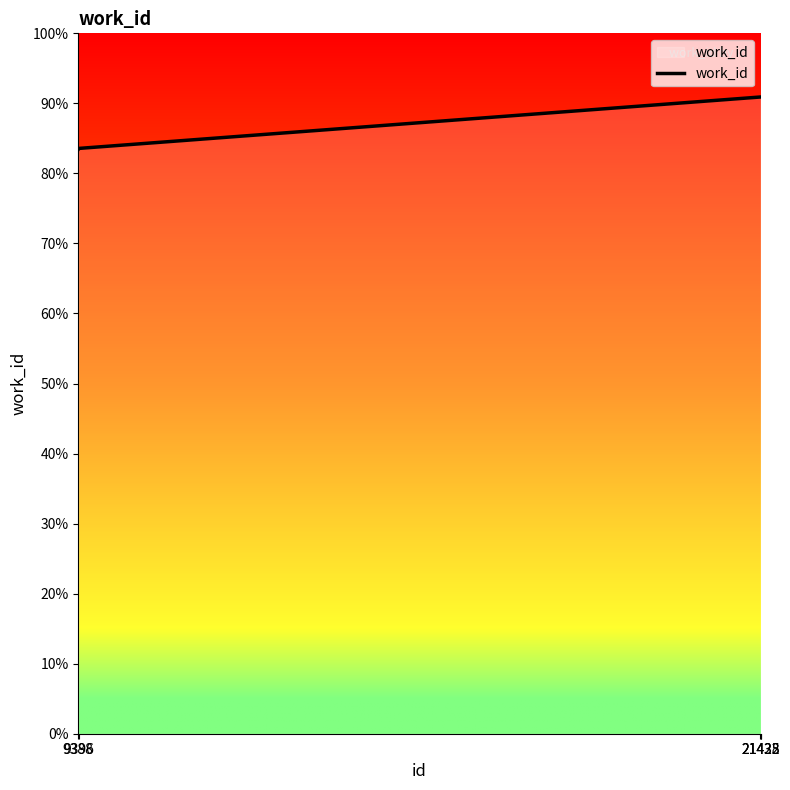

Which has a higher value, 9388 or 21435?

21435